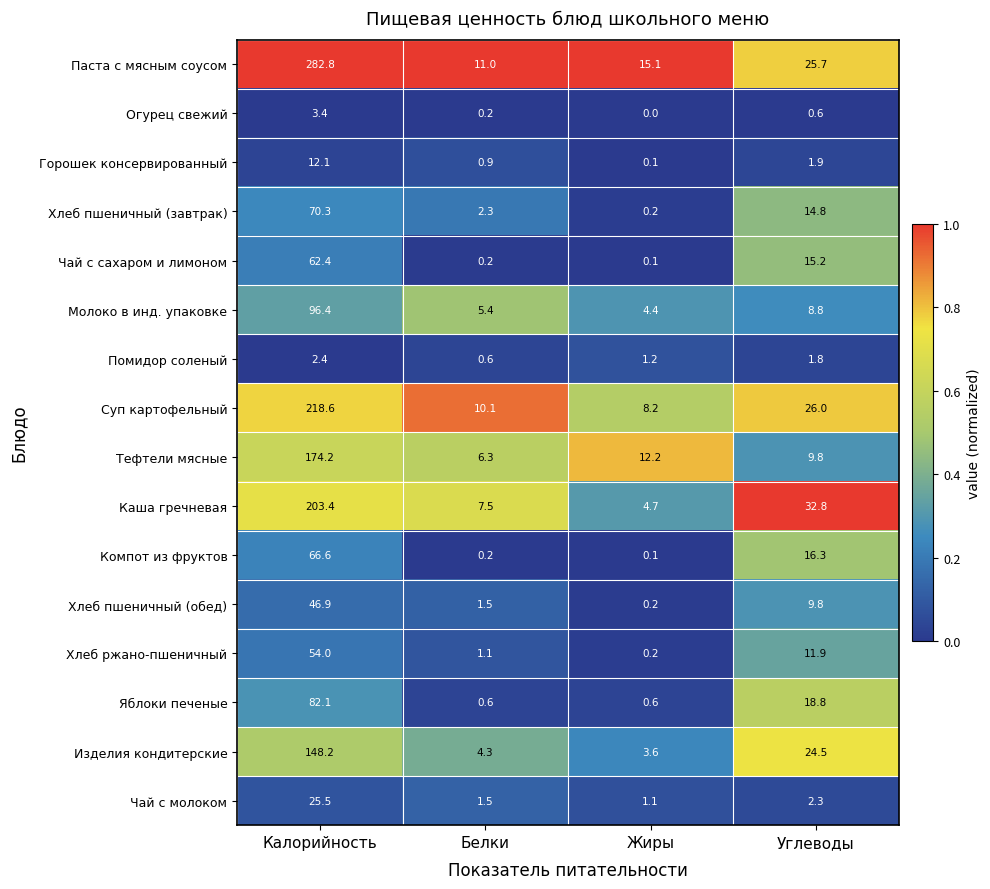

List the series in order of their peak value, highest first.

Паста с мясным соусом, Суп картофельный, Каша гречневая, Тефтели мясные, Изделия кондитерские, Молоко в инд. упаковке, Яблоки печеные, Хлеб пшеничный (завтрак), Компот из фруктов, Чай с сахаром и лимоном, Хлеб ржано-пшеничный, Хлеб пшеничный (обед), Чай с молоком, Горошек консервированный, Огурец свежий, Помидор соленый